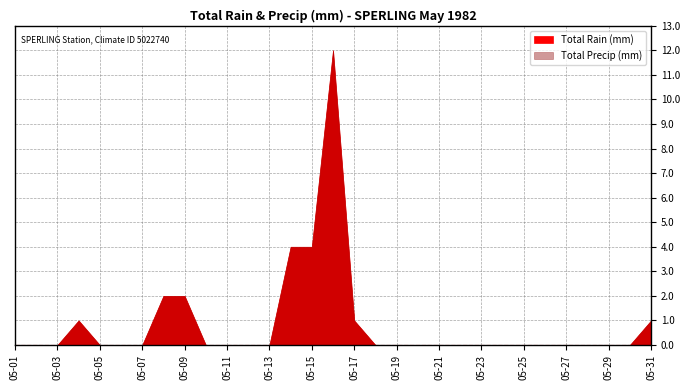

Reading left to right, transcribe all the data shown in this chart.

Total Rain (mm): 1982-05-01=0	1982-05-02=0	1982-05-03=0	1982-05-04=1	1982-05-05=0	1982-05-06=0	1982-05-07=0	1982-05-08=2	1982-05-09=2	1982-05-10=0	1982-05-11=0	1982-05-12=0	1982-05-13=0	1982-05-14=4	1982-05-15=4	1982-05-16=12	1982-05-17=1	1982-05-18=0	1982-05-19=0	1982-05-20=0	1982-05-21=0	1982-05-22=0	1982-05-23=0	1982-05-24=0	1982-05-25=0	1982-05-26=0	1982-05-27=0	1982-05-28=0	1982-05-29=0	1982-05-30=0	1982-05-31=1
Total Precip (mm): 1982-05-01=0	1982-05-02=0	1982-05-03=0	1982-05-04=1	1982-05-05=0	1982-05-06=0	1982-05-07=0	1982-05-08=2	1982-05-09=2	1982-05-10=0	1982-05-11=0	1982-05-12=0	1982-05-13=0	1982-05-14=4	1982-05-15=4	1982-05-16=12	1982-05-17=1	1982-05-18=0	1982-05-19=0	1982-05-20=0	1982-05-21=0	1982-05-22=0	1982-05-23=0	1982-05-24=0	1982-05-25=0	1982-05-26=0	1982-05-27=0	1982-05-28=0	1982-05-29=0	1982-05-30=0	1982-05-31=1